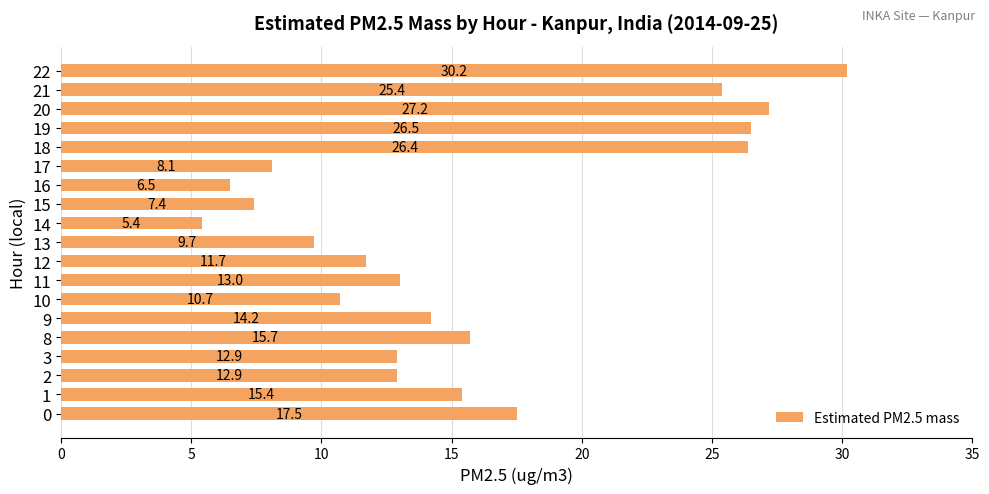

How many data points does each series have?

19